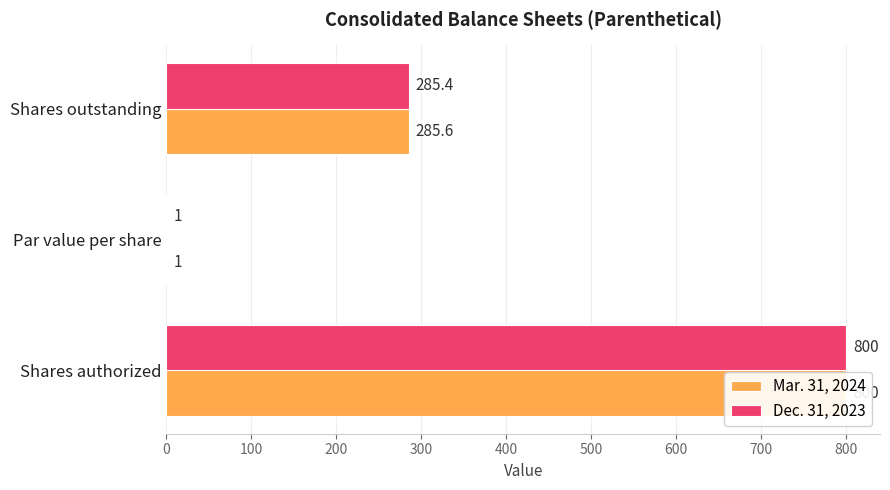

What is the sum of all Mar. 31, 2024 values?

1086.6